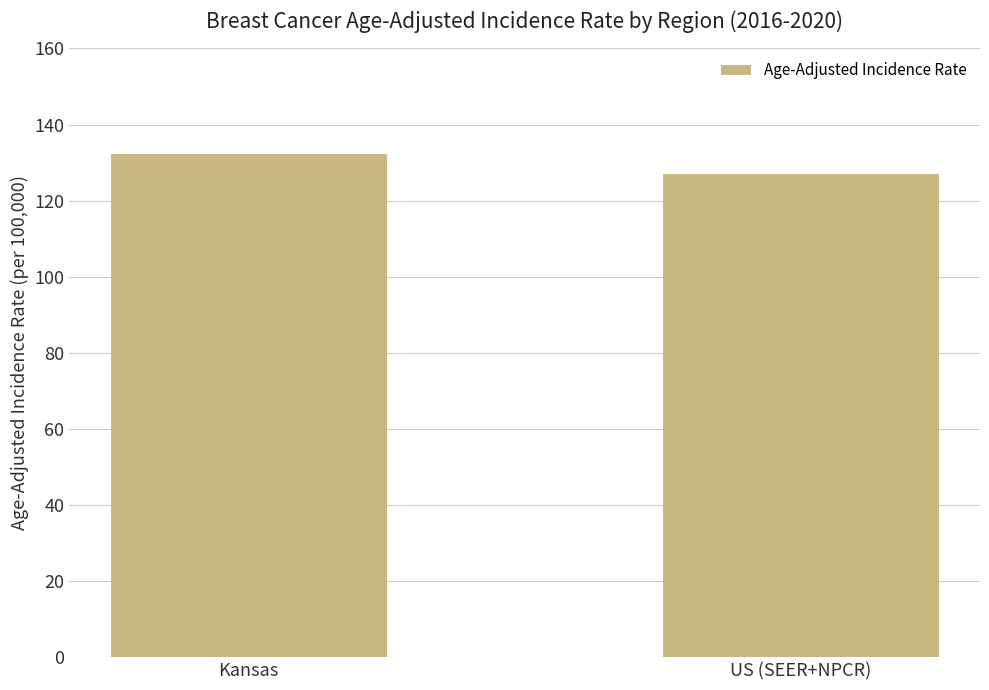

Reading left to right, extract all data points from this chart.

Kansas=132.3	US (SEER+NPCR)=127.0